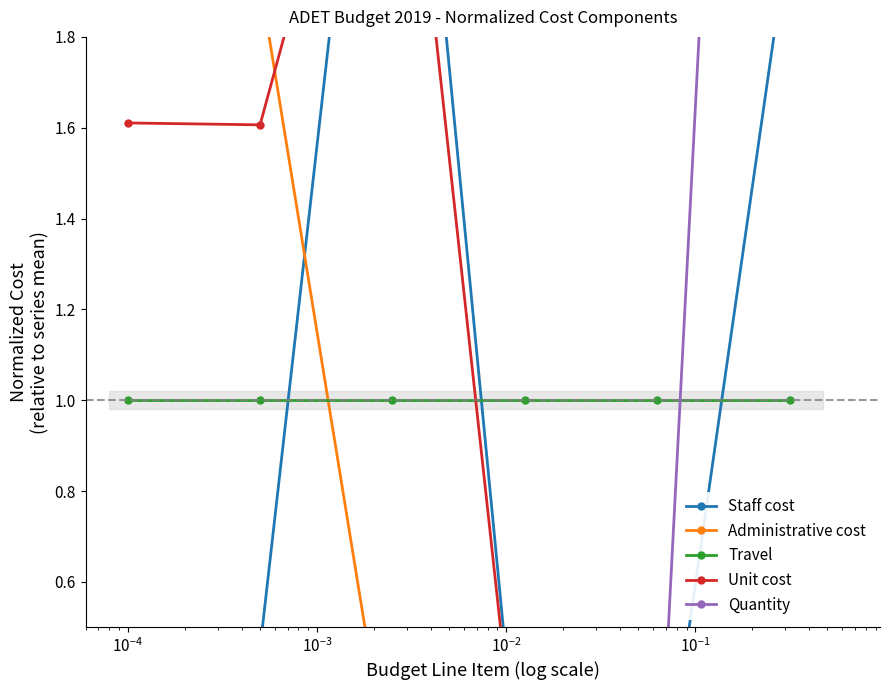

Rank the series by their maximum value, from lowest to highest.

Travel, Unit cost, Administrative cost, Staff cost, Quantity